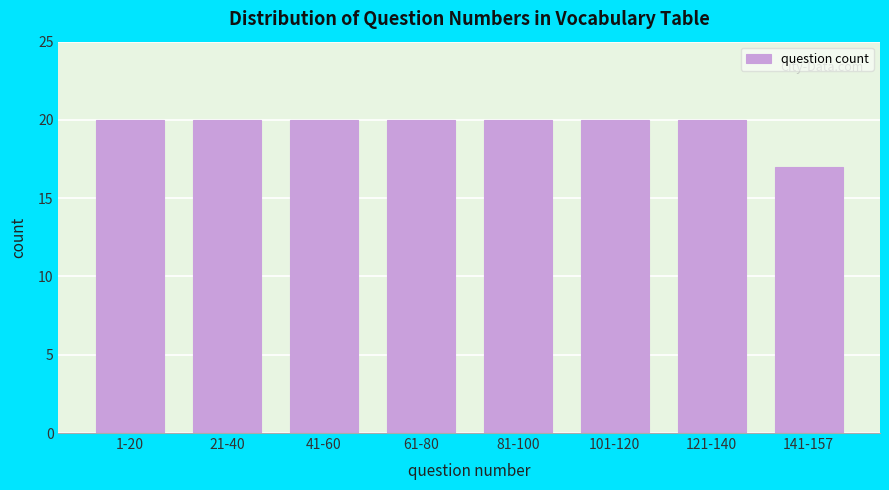

Reading left to right, extract all data points from this chart.

1-20=20	21-40=20	41-60=20	61-80=20	81-100=20	101-120=20	121-140=20	141-157=17